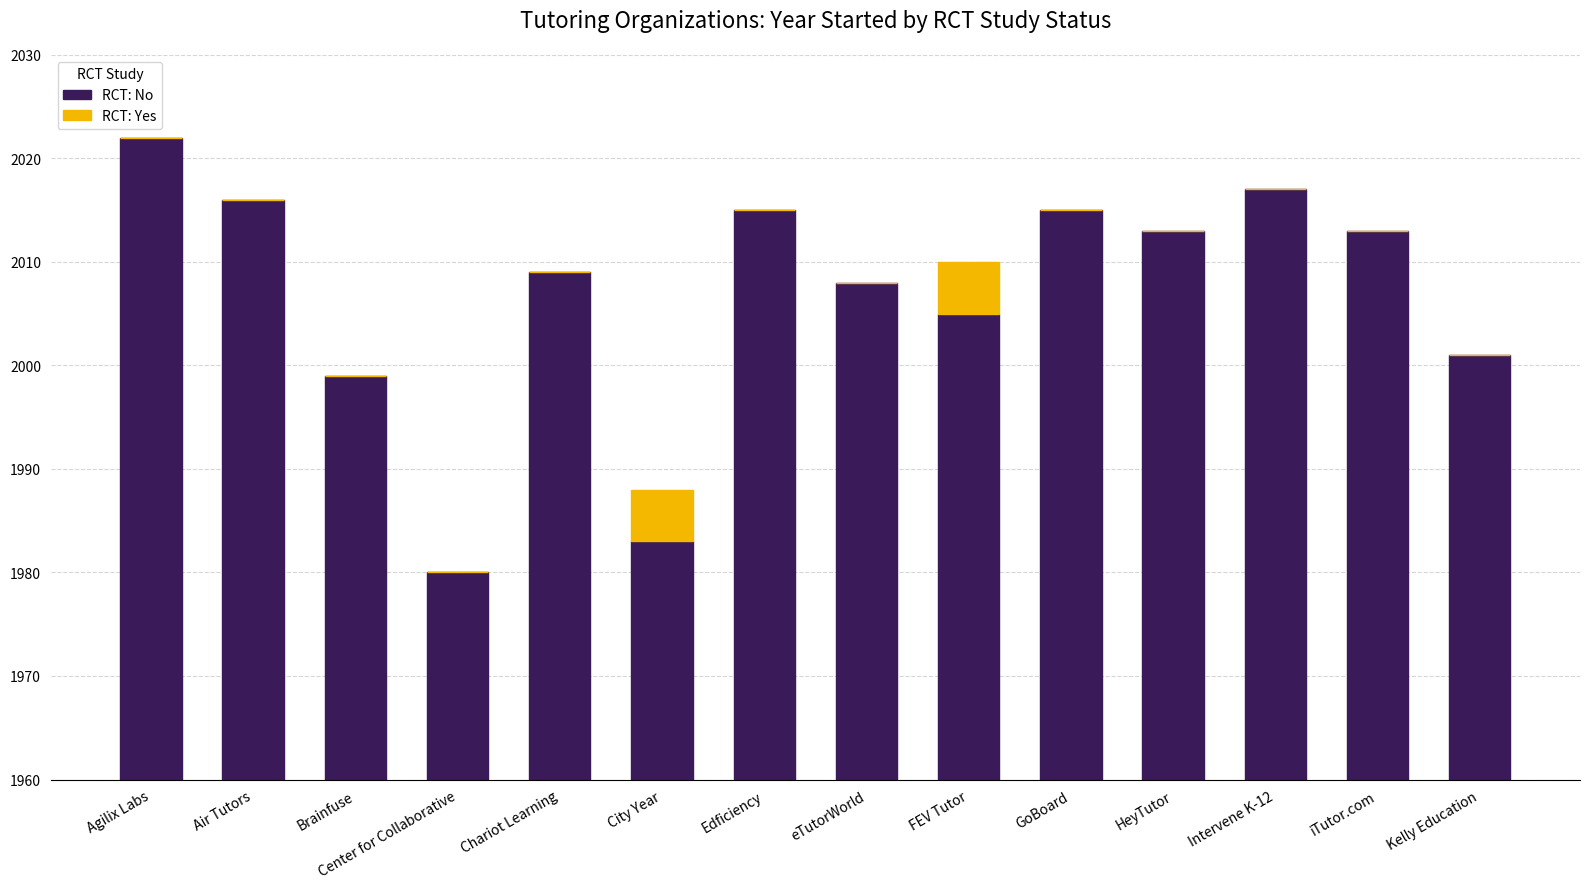

List the labels in order of RCT: No value, largest first.

Agilix Labs, Intervene K-12, Air Tutors, Edficiency, GoBoard, HeyTutor, iTutor.com, Chariot Learning, eTutorWorld, FEV Tutor, Kelly Education, Brainfuse, City Year, Center for Collaborative